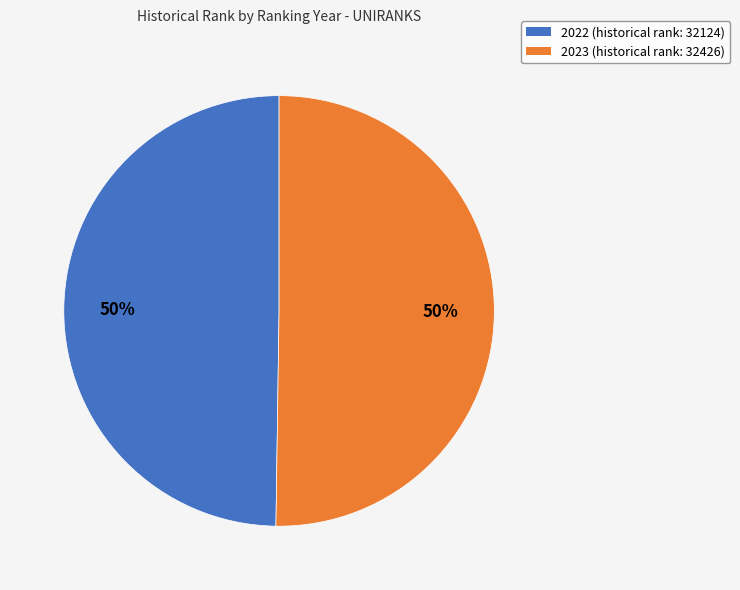

The 2022 slice represents 50% of the pie. True or false?

True